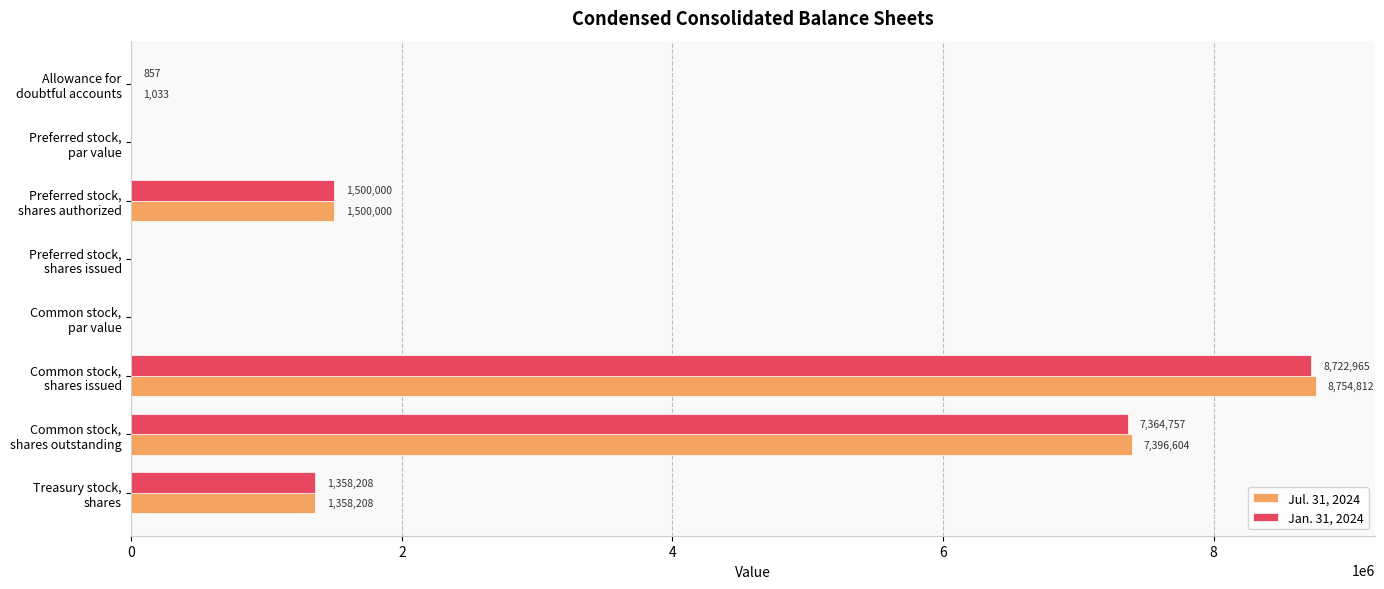

What is the greatest value displayed?

8754812